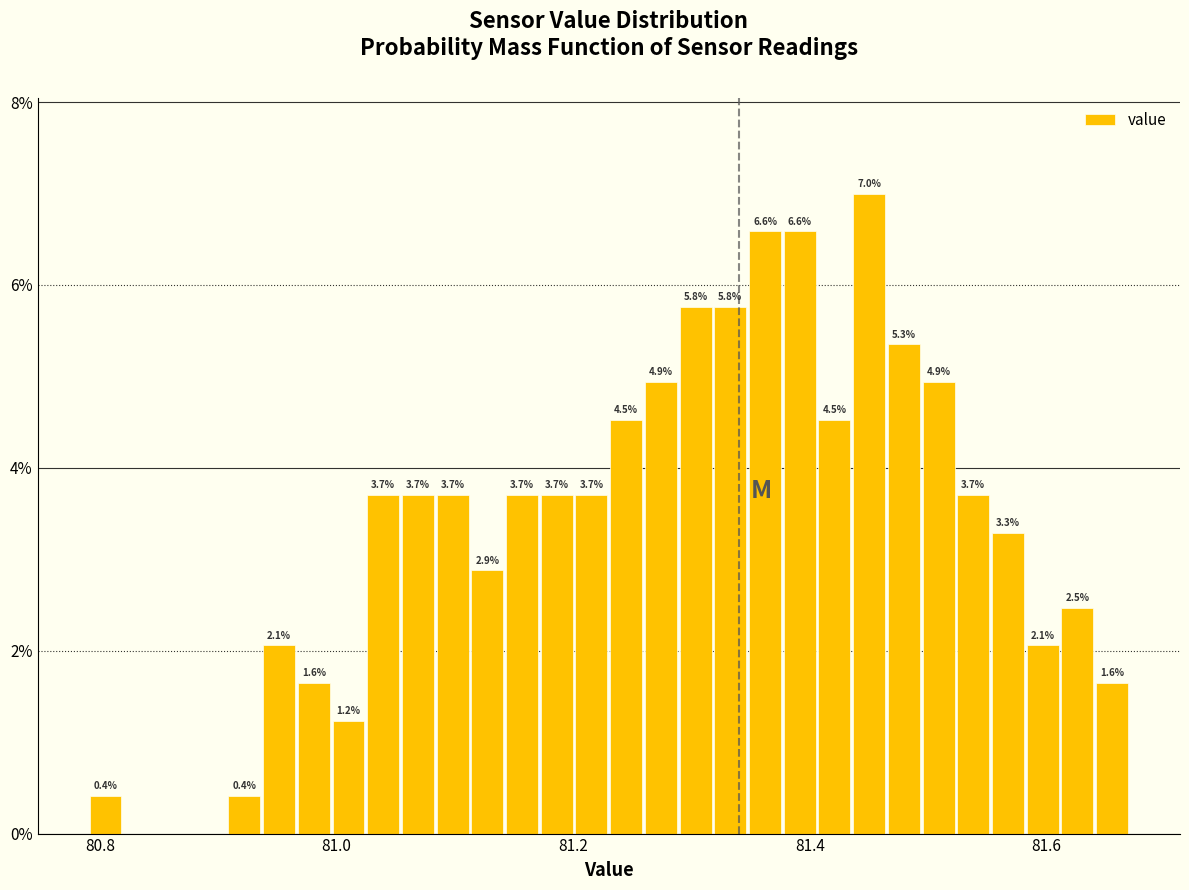

Read against the x-axis, roughly where is the centre of the tallest bar?

81.46